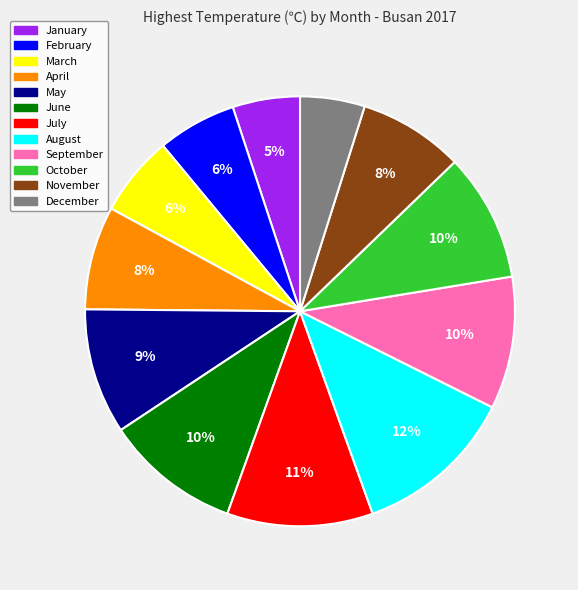

To the nearest percent, what portion does August represent?

12%